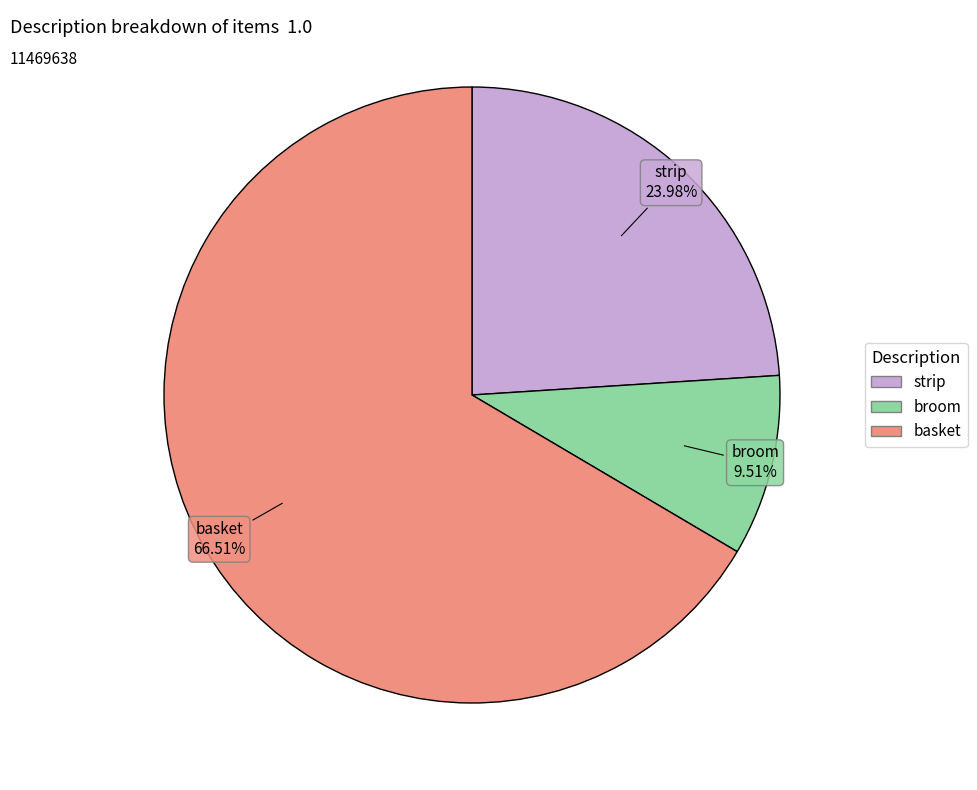

Is there a majority slice in this chart?

Yes